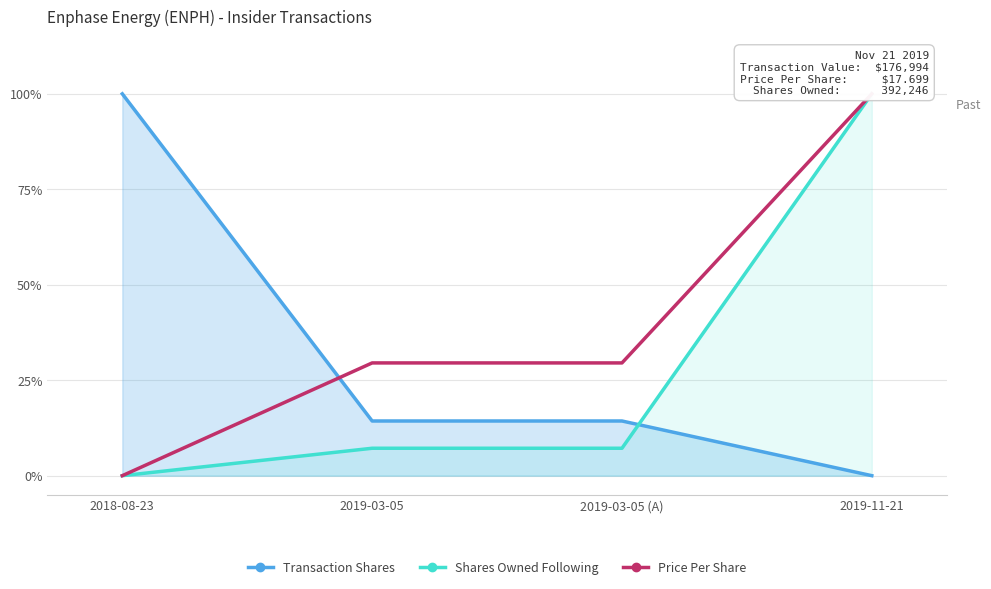

What is the approximate value of Price Per Share at 2019-03-05?

0.3